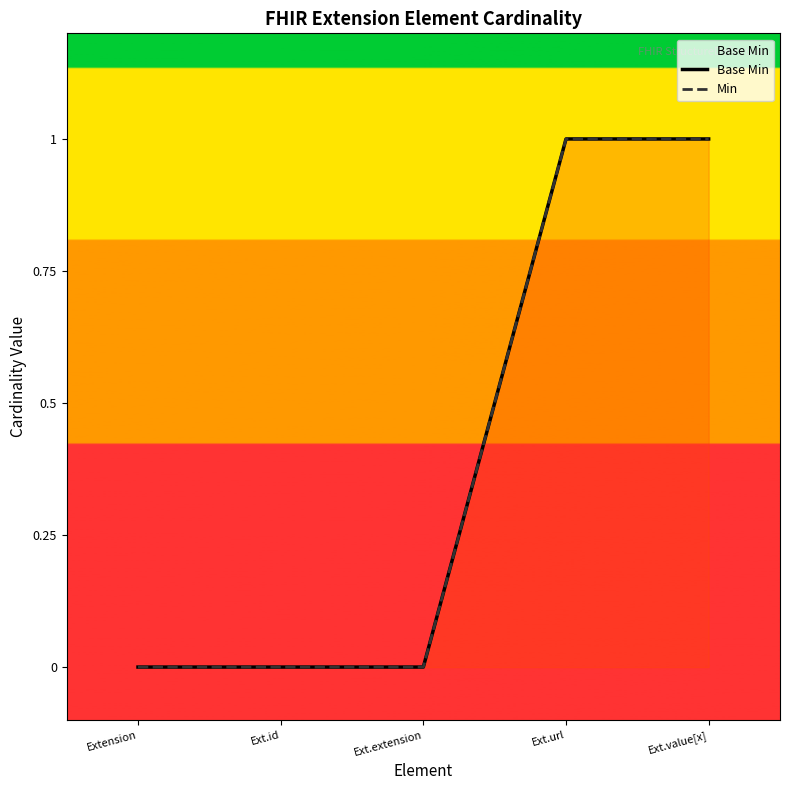

What position from the right is Extension?

5